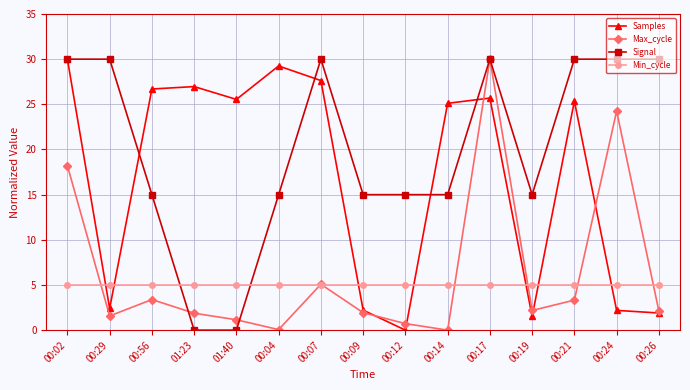

What is the label of the 14th point from the left?

00:24